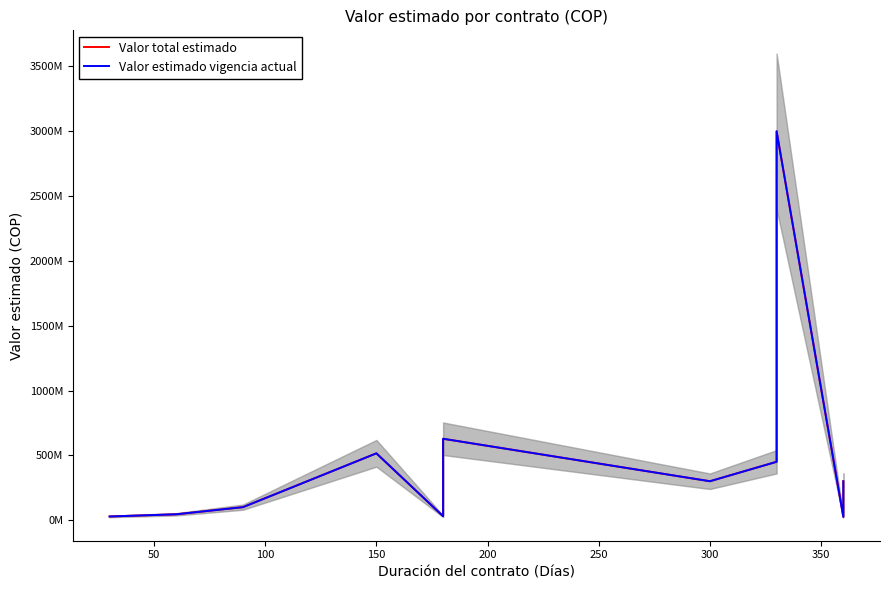

In Valor estimado vigencia actual, how many points are higher than both neighbors (excluding endpoints)?

3